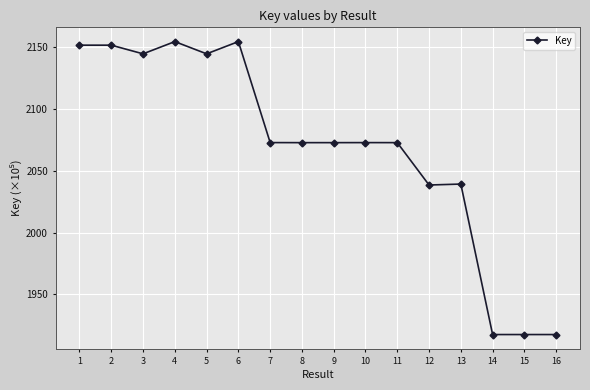

The value at 11 is 2072.9. True or false?

True